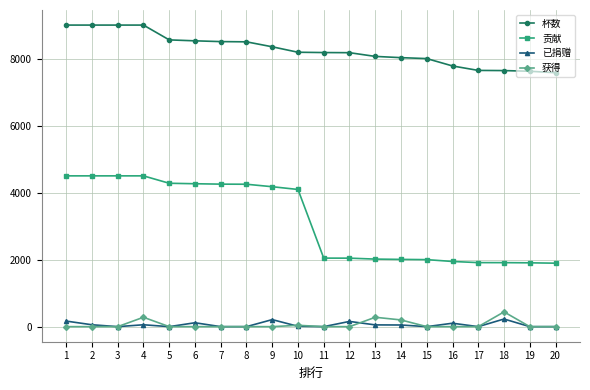

True or false: 已捐赠 has a value of 0 at 17.

True